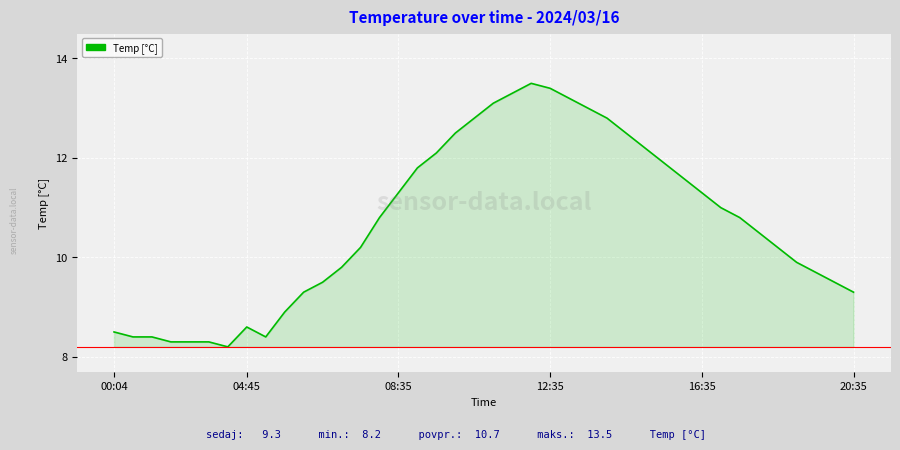

What is the difference between the maximum and minimum values?

5.3